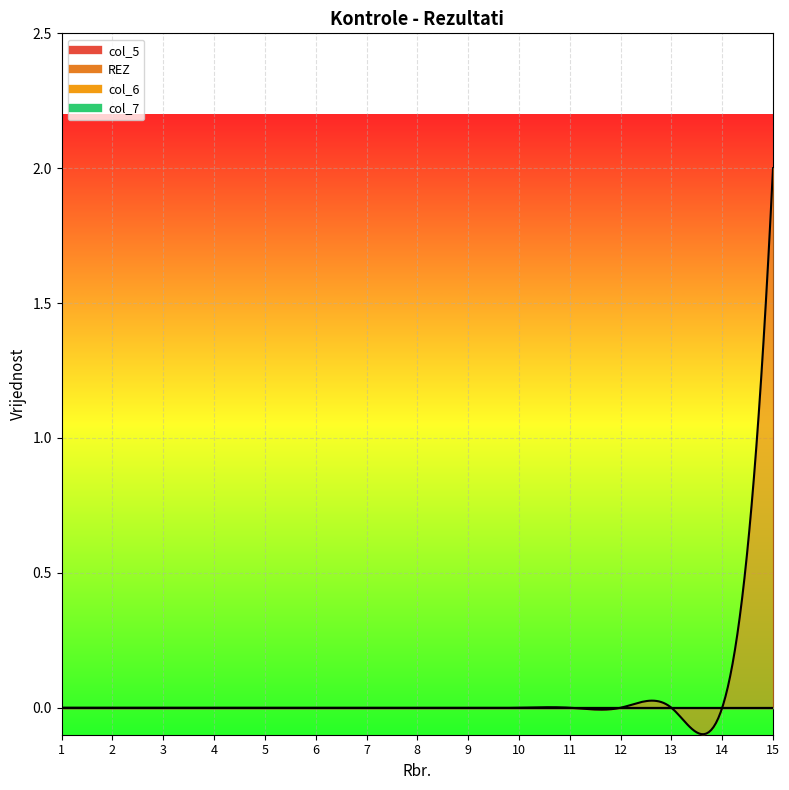

What is the difference between the maximum and minimum values in the REZ series?

2